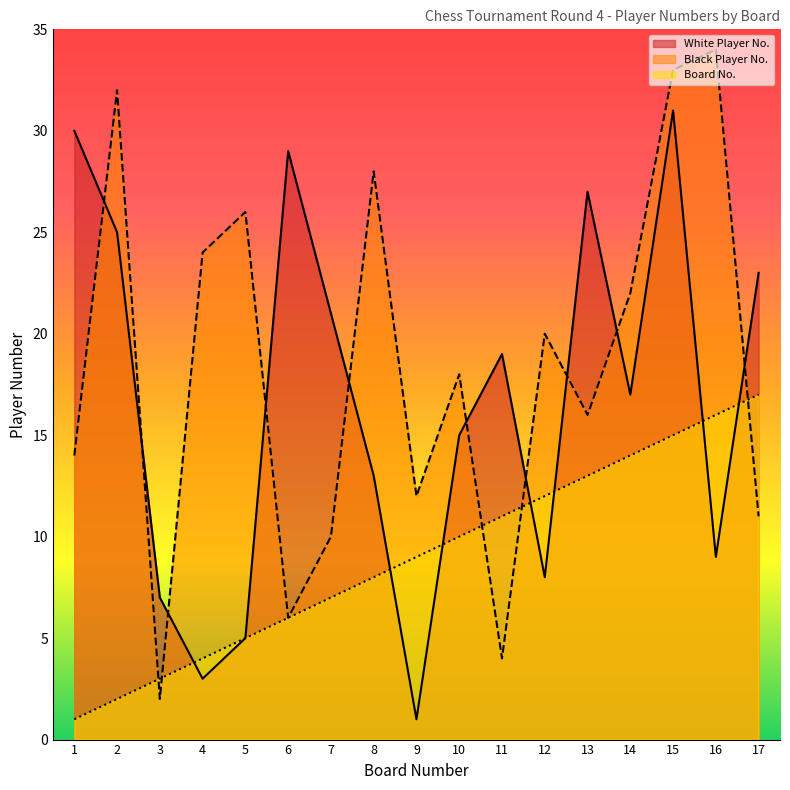

True or false: Board No. and White Player No. cross at least once.

True